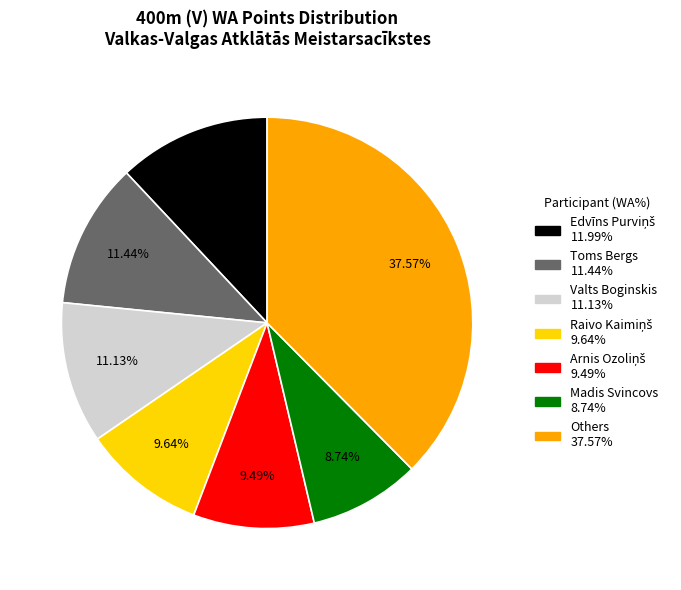

Is there a majority slice in this chart?

No